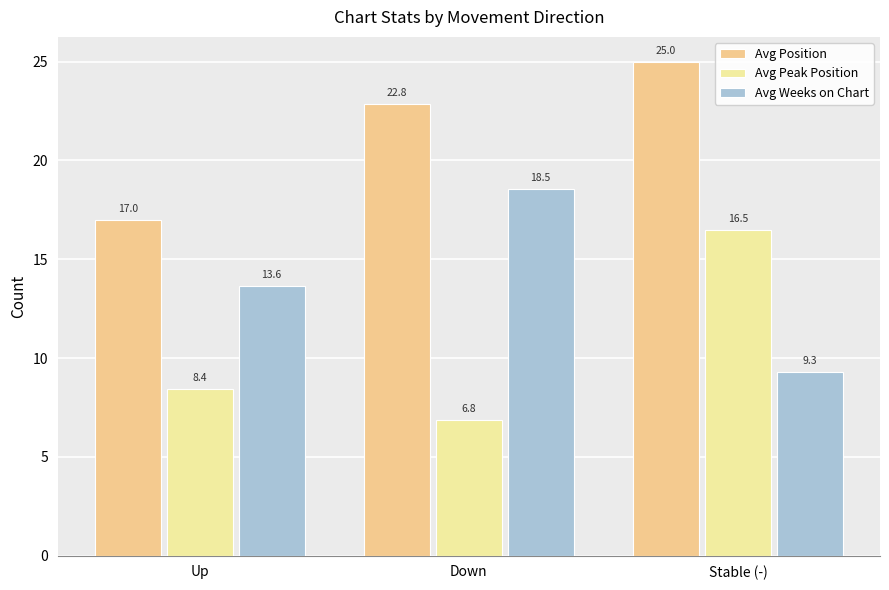

What is the minimum value shown in the chart?

6.8